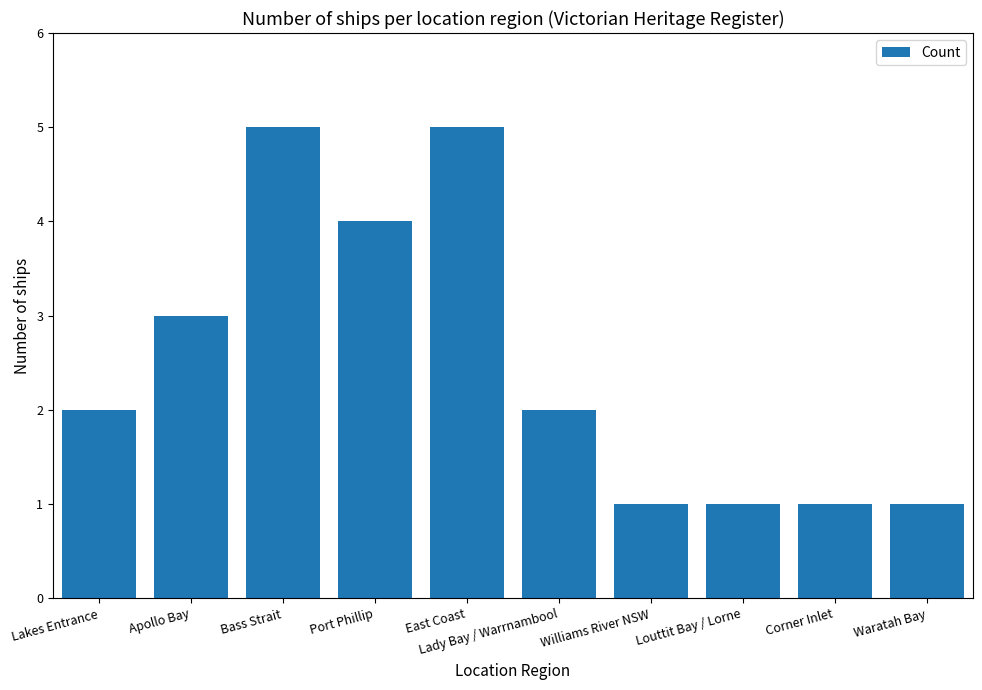

What is the change in value from Lakes Entrance to Bass Strait?

+3